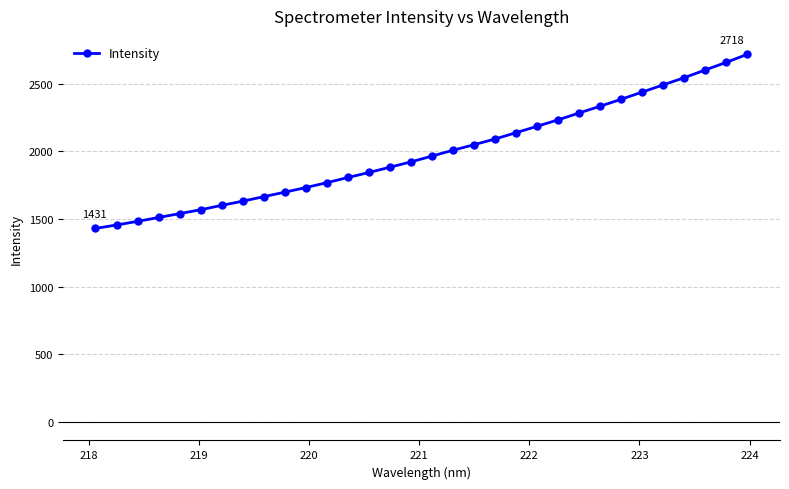

Is this an area chart (filled region under the line)?

No